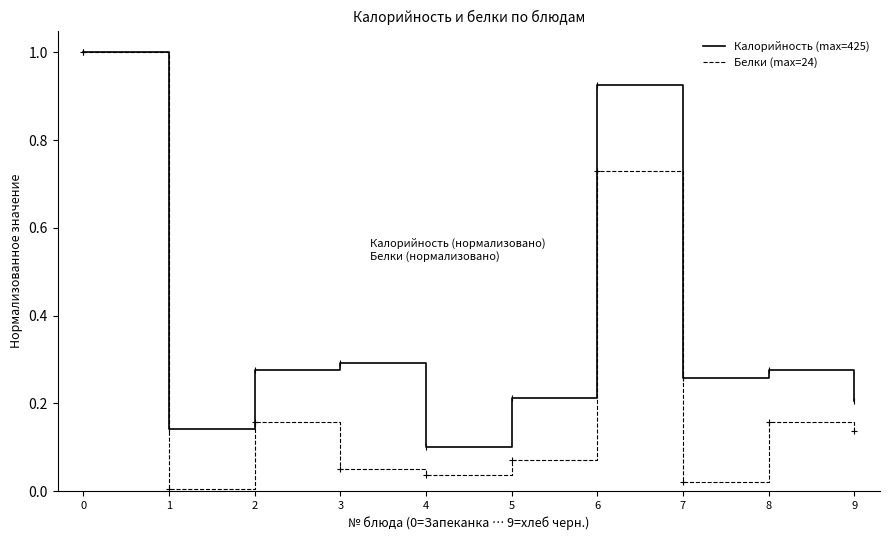

Which category has the lowest value in the Калорийность (max=425) series?

4